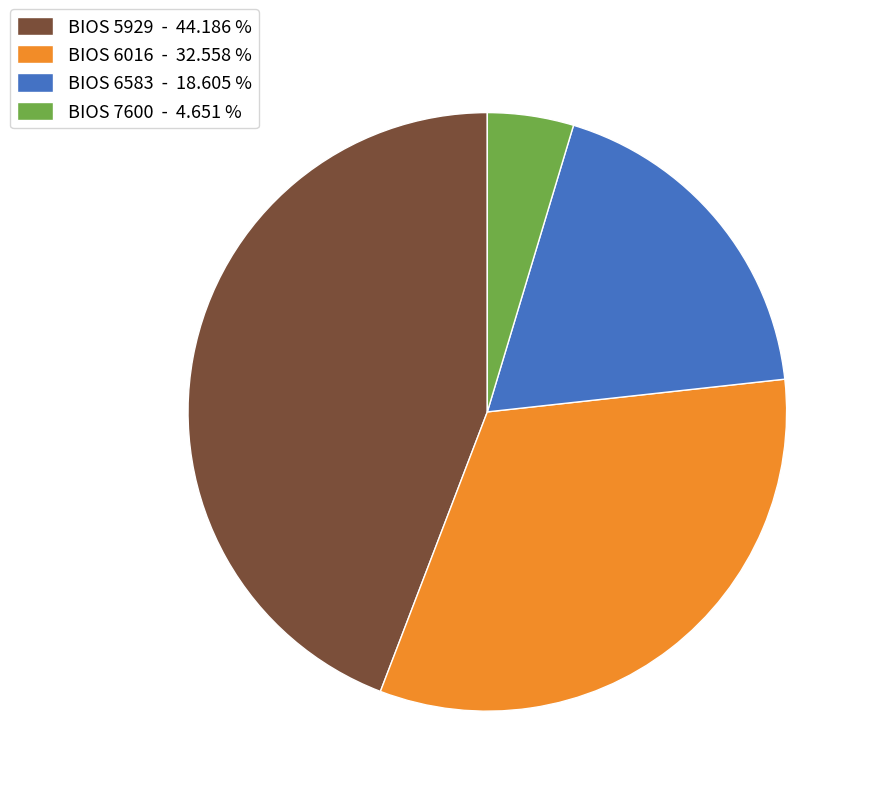

Rank the categories by value from lowest to highest.

BIOS 7600 - 4.651 %, BIOS 6583 - 18.605 %, BIOS 6016 - 32.558 %, BIOS 5929 - 44.186 %